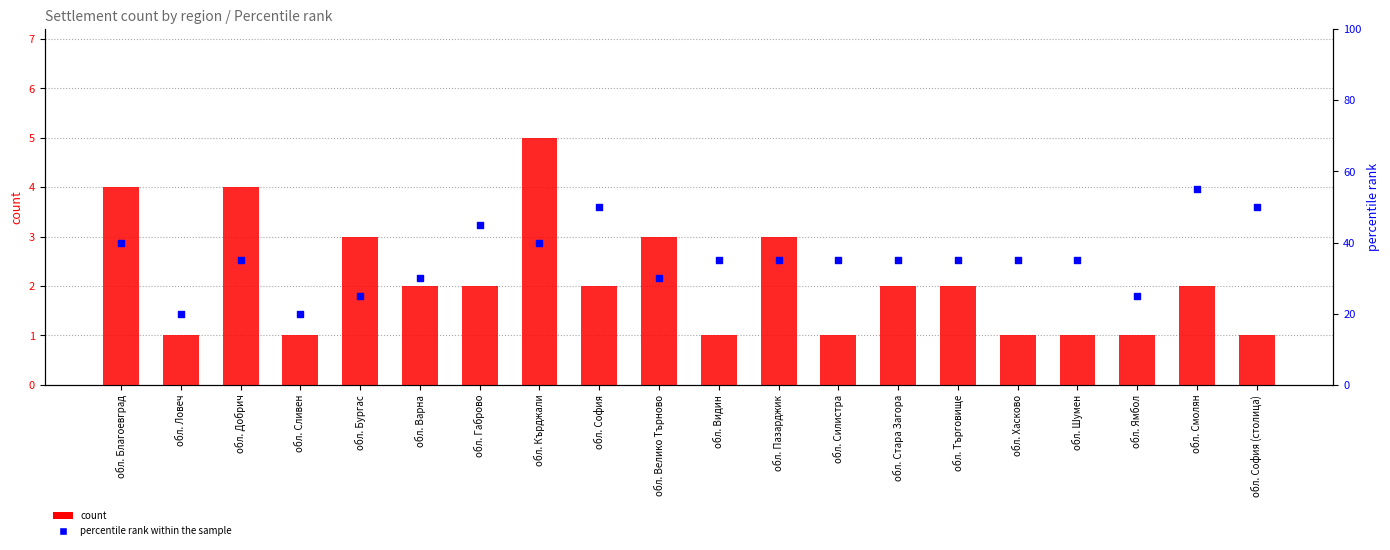

Which series contains the highest Y value?

percentile rank within the sample